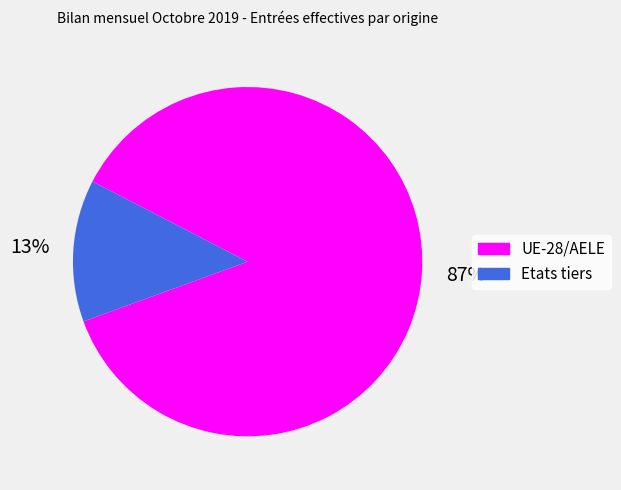

Does UE-28/AELE account for over 50% of the chart?

Yes